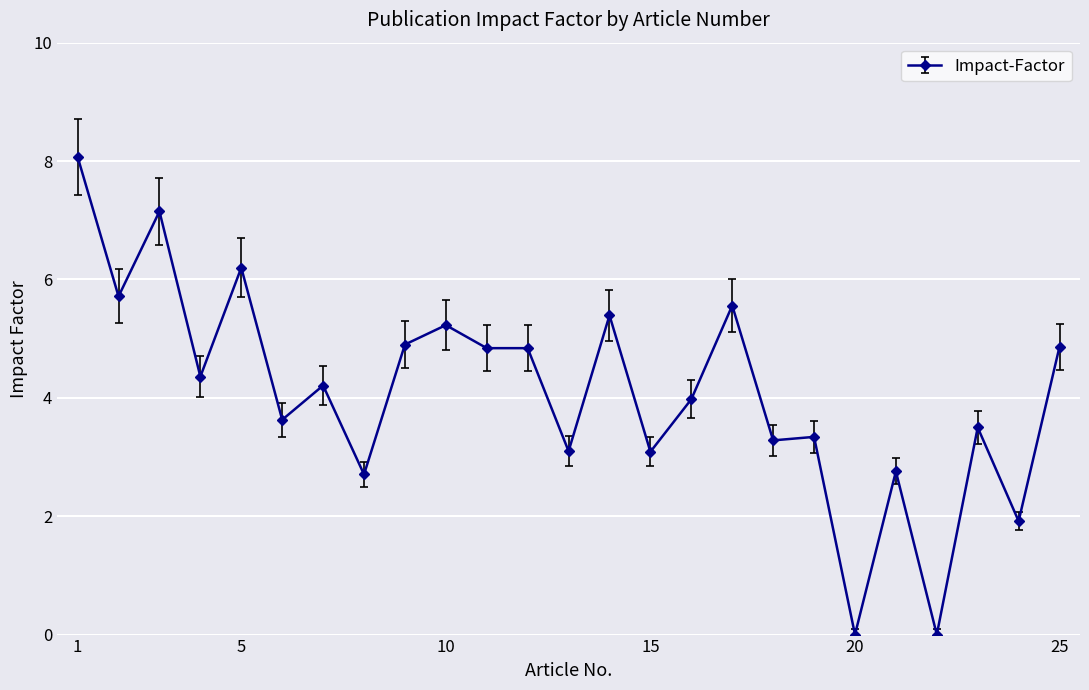

True or false: the data has more than 2 interior local peaks.

True